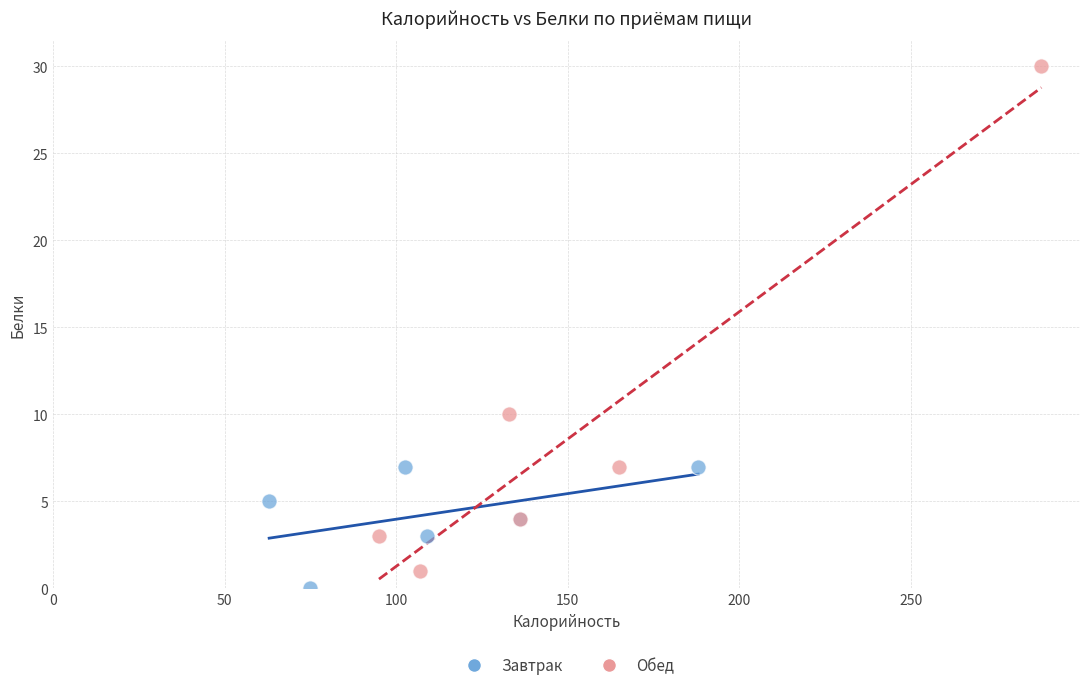

Which series contains the highest Y value?

Обед